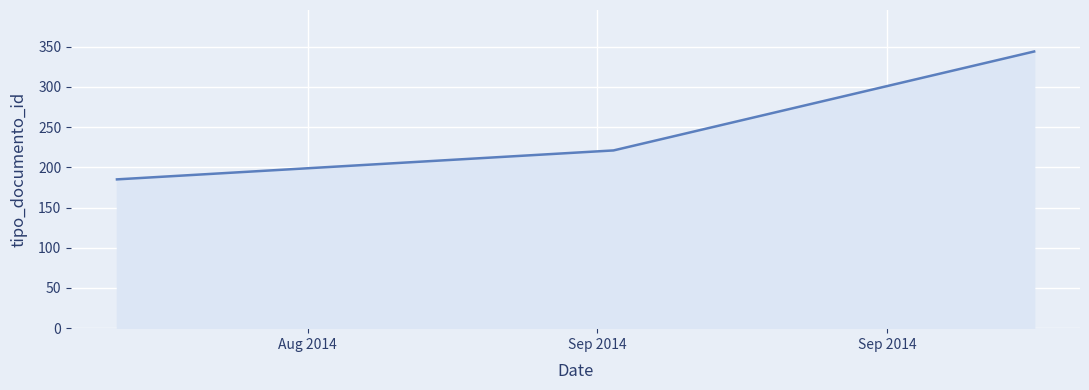

What is the greatest value displayed?

344